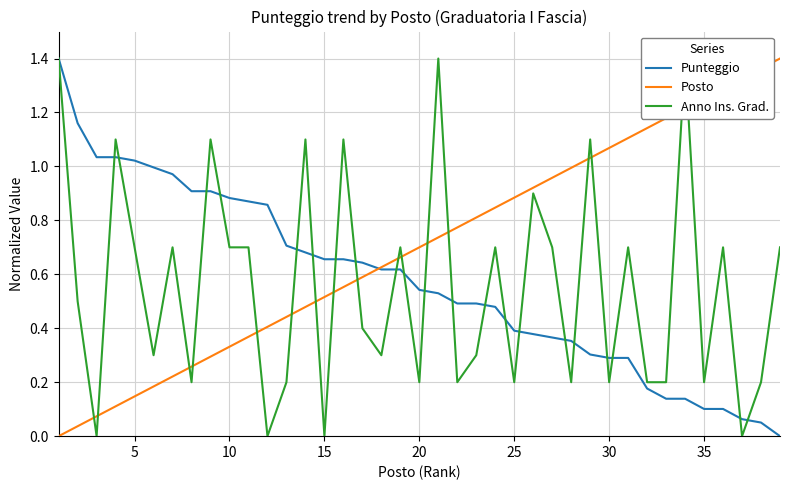

How many lines are shown in the chart?

3